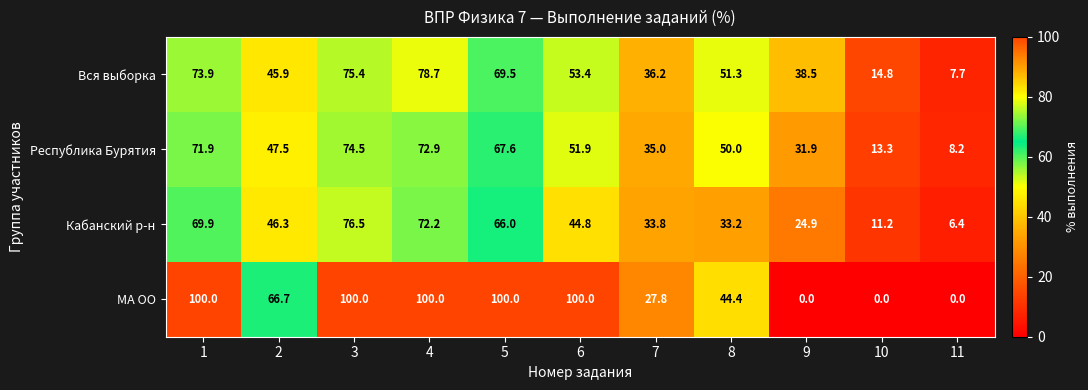

What is the spread (max minus min) of values at 10?

14.8